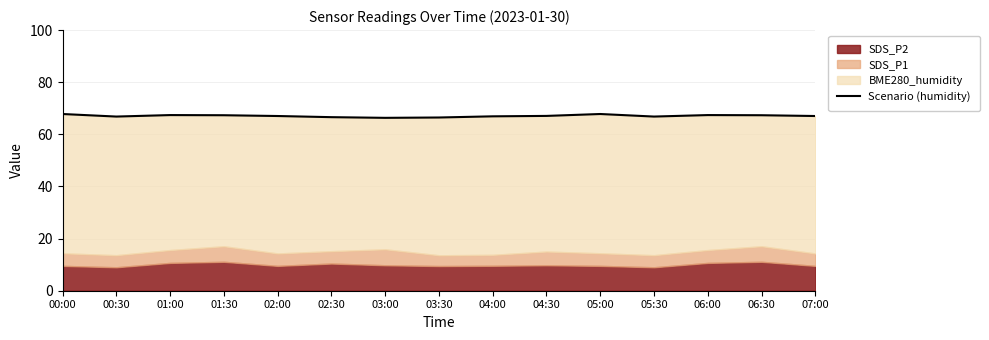

Between 07:00 and 04:30, which is larger?

04:30